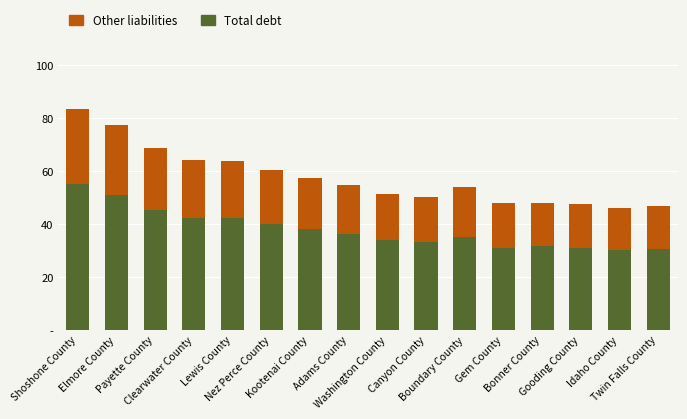

Between Elmore County and Payette County, which series saw the biggest shift?

Total debt